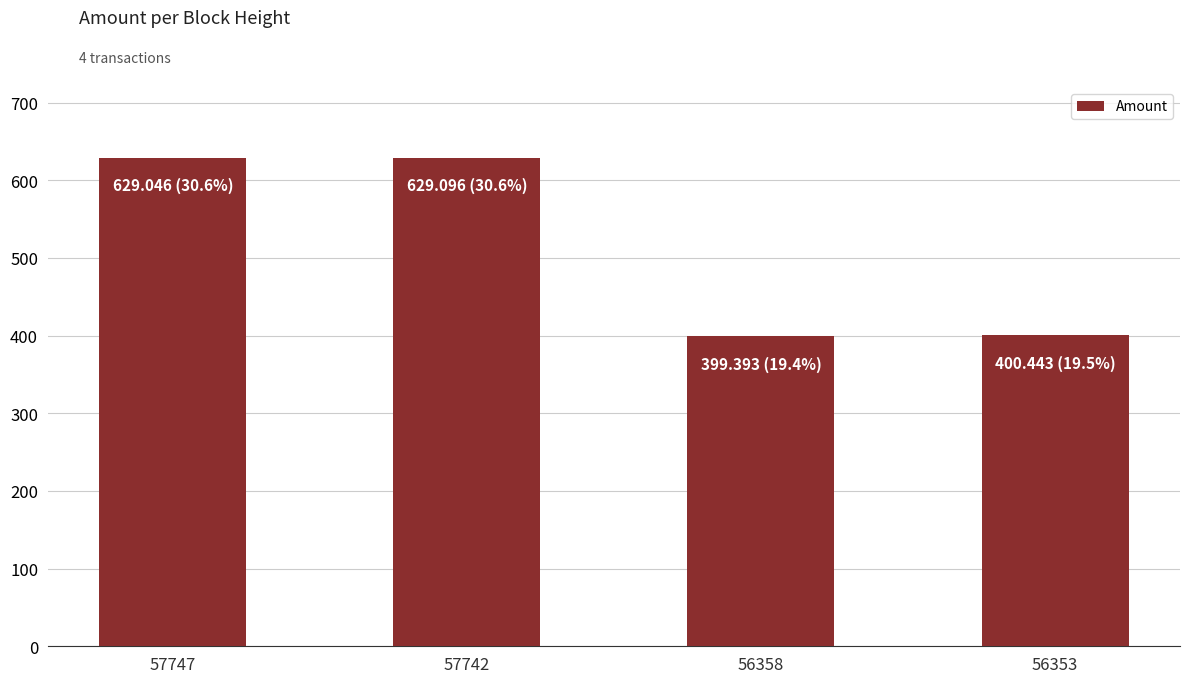

What is the difference between the maximum and minimum values?

229.7